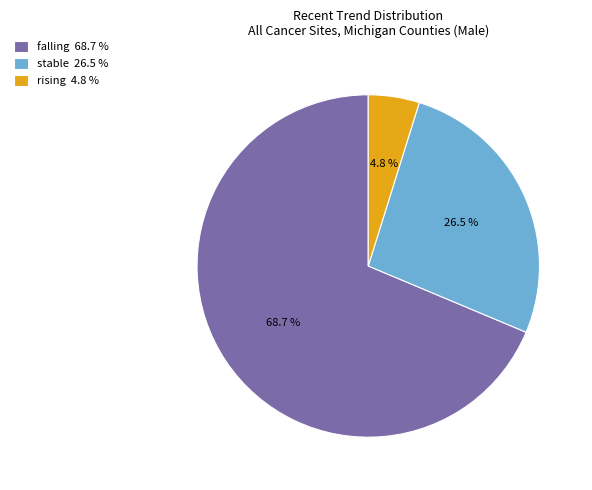

What is the smallest slice in the pie chart?

rising